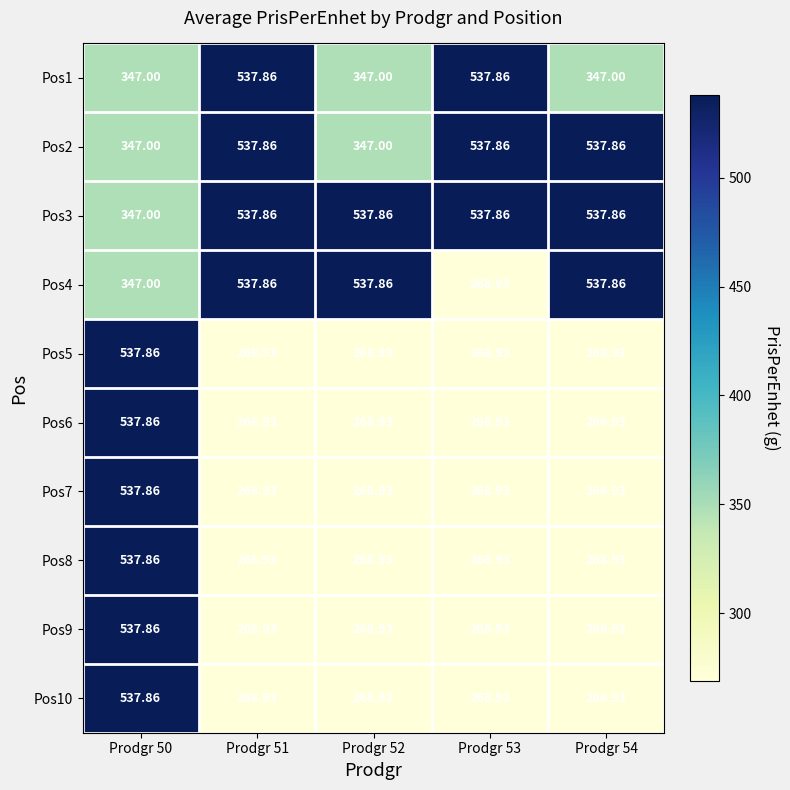

Is the value of Pos8 at Prodgr 54 greater than the value of Pos4 at Prodgr 52?

No